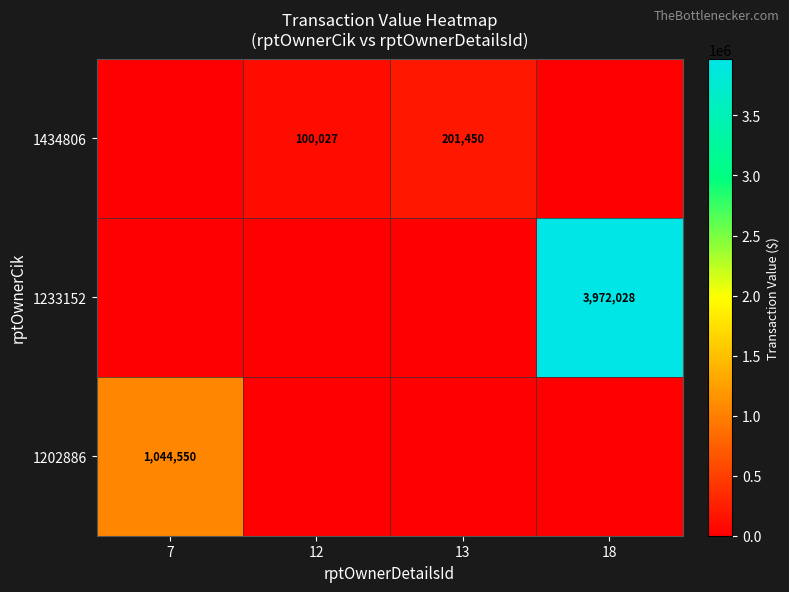

True or false: 1202886 has a value of 1553491 at 7.

False